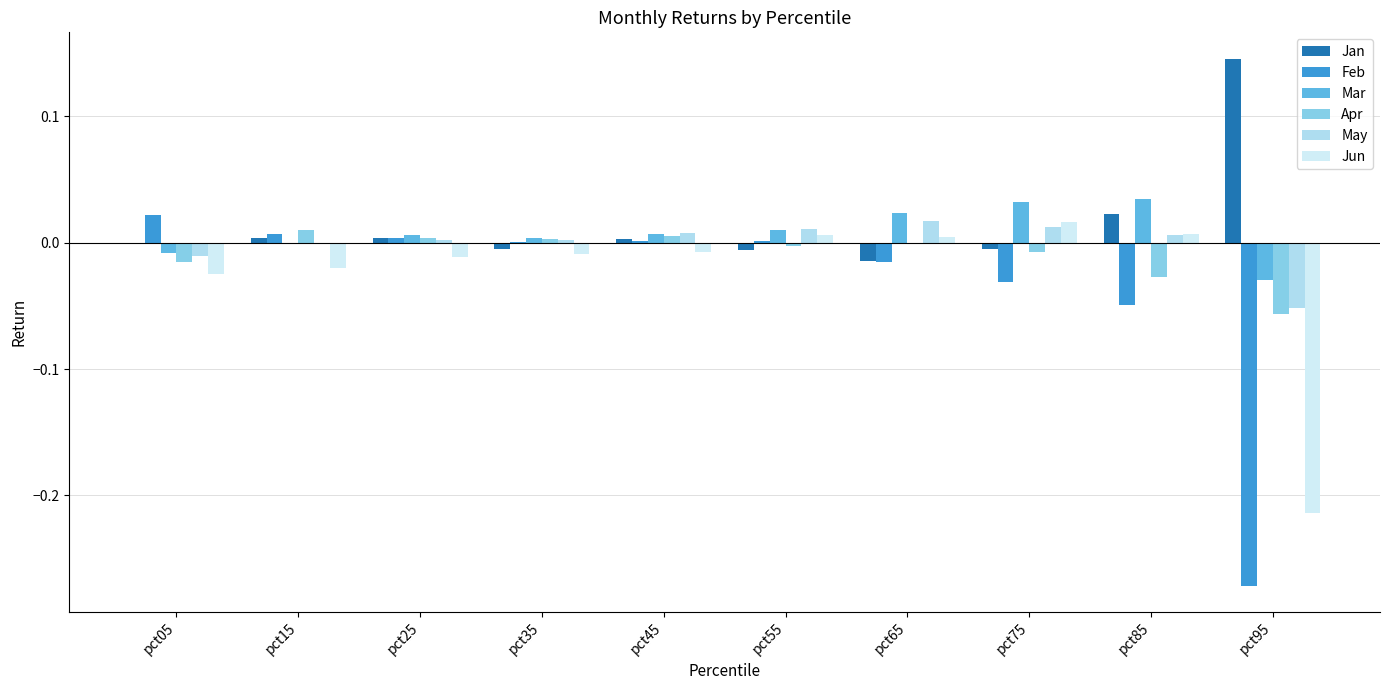

True or false: Feb has a value of -0.3 at pct95.

True